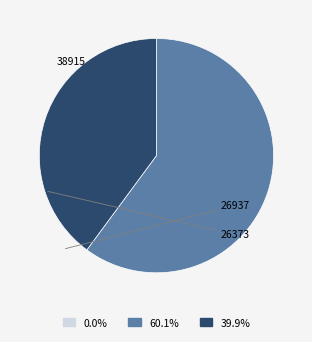

To the nearest percent, what percentage of the pie is 26373?

40%